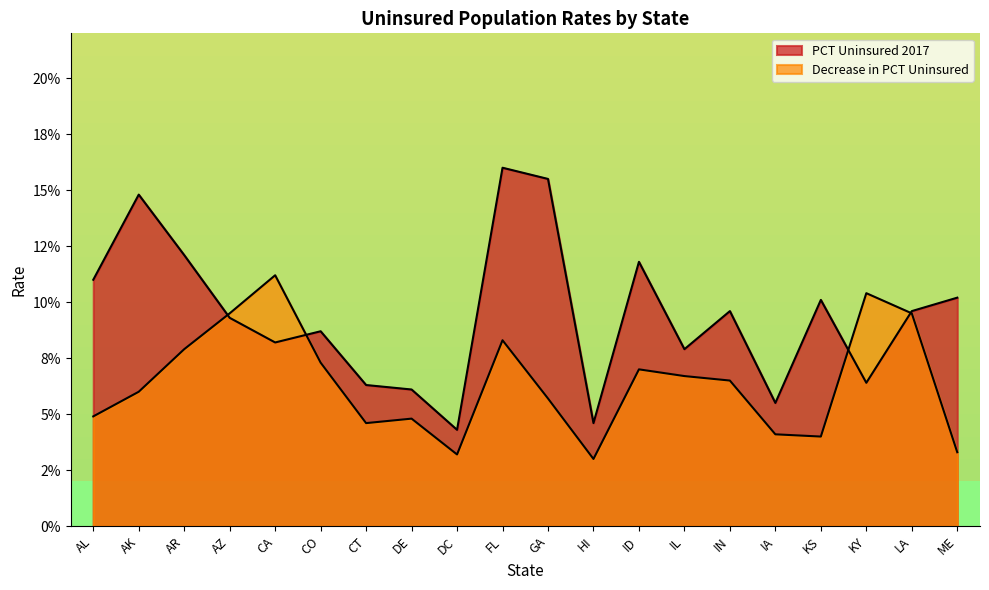

Which series ends up on top after the final intersection of PCT Uninsured 2017 and Decrease in PCT Uninsured?

PCT Uninsured 2017